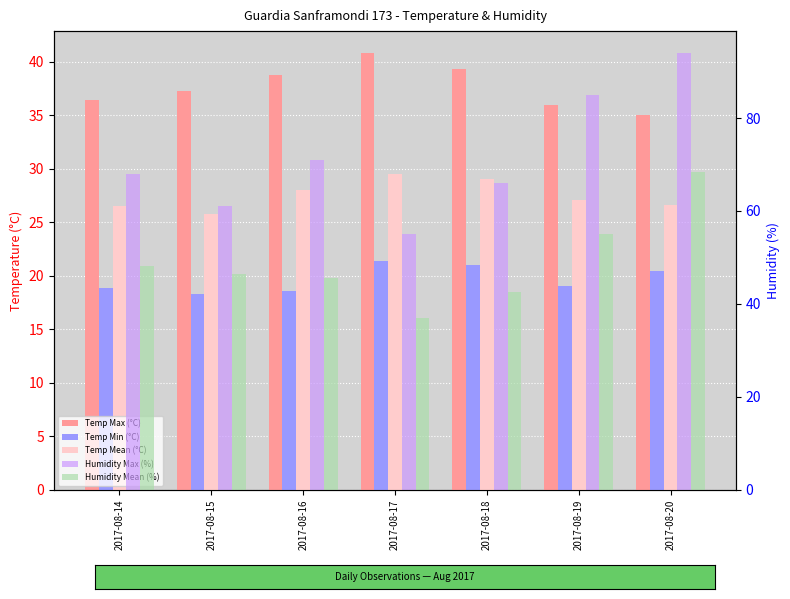

The value of Temp Mean (°C) at 2017-08-14 is 26.5. True or false?

True